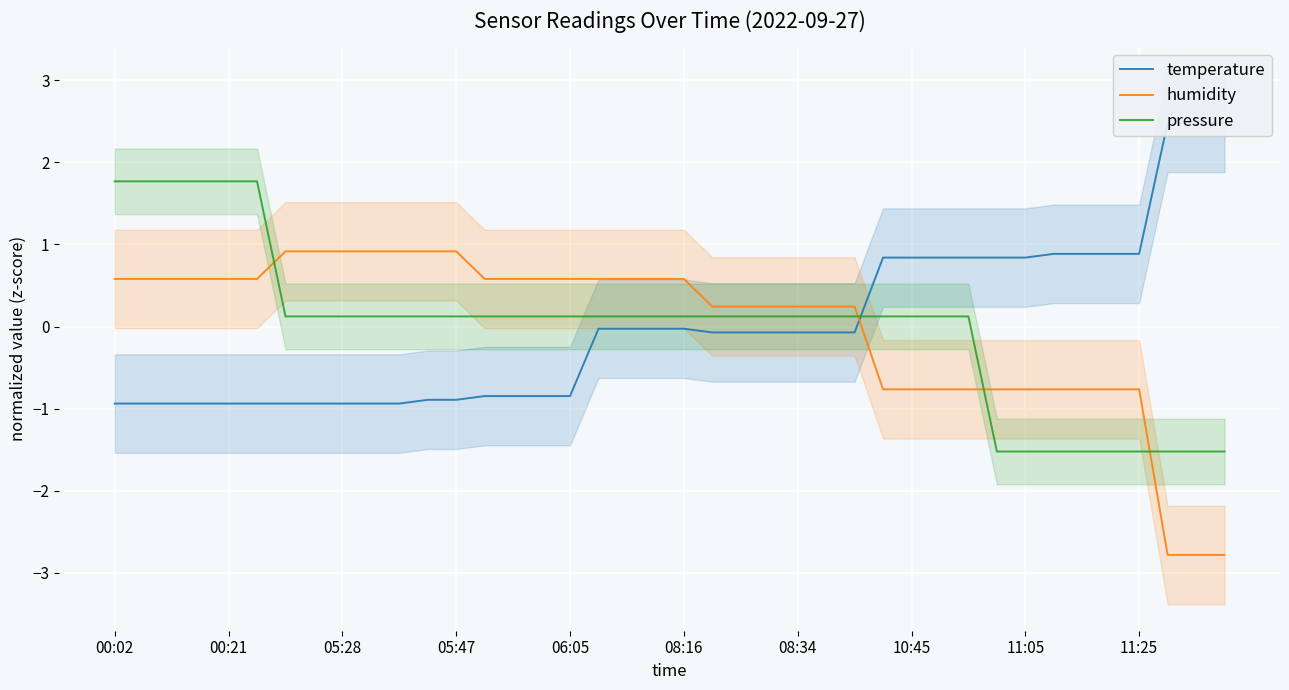

How many lines are shown in the chart?

3